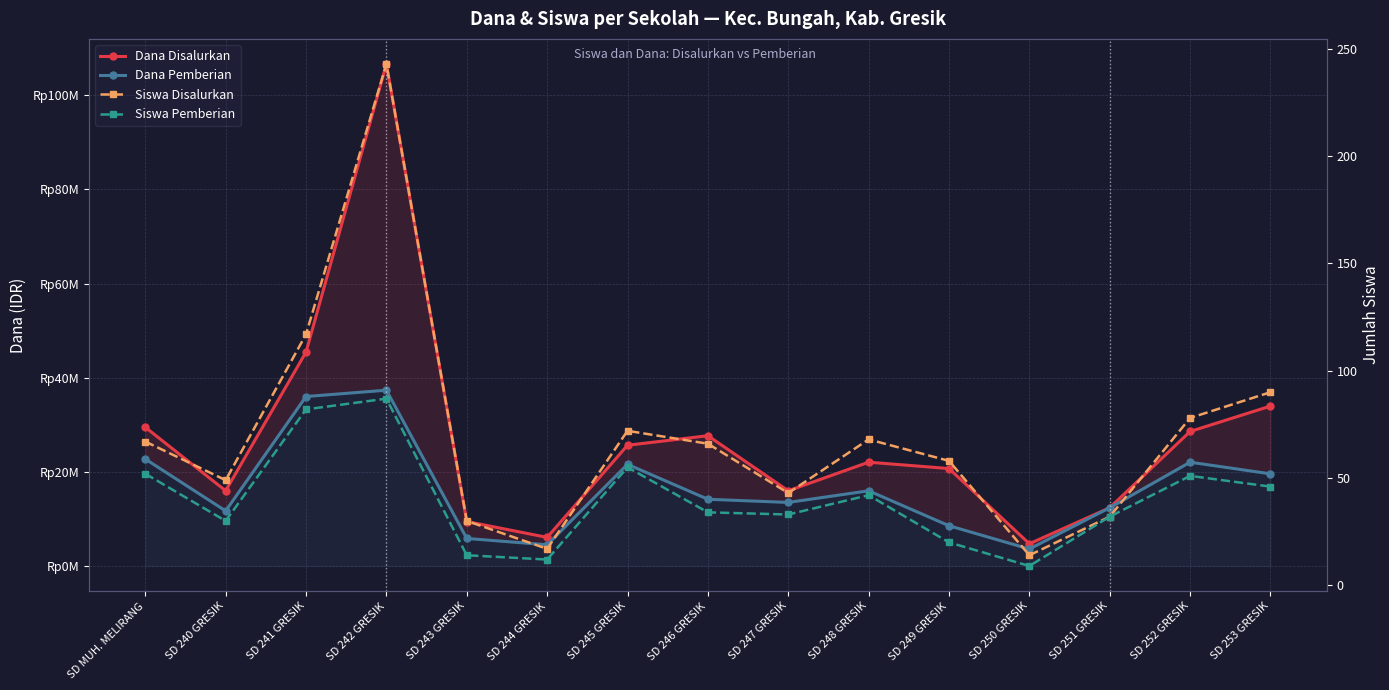

How many lines are shown in the chart?

4